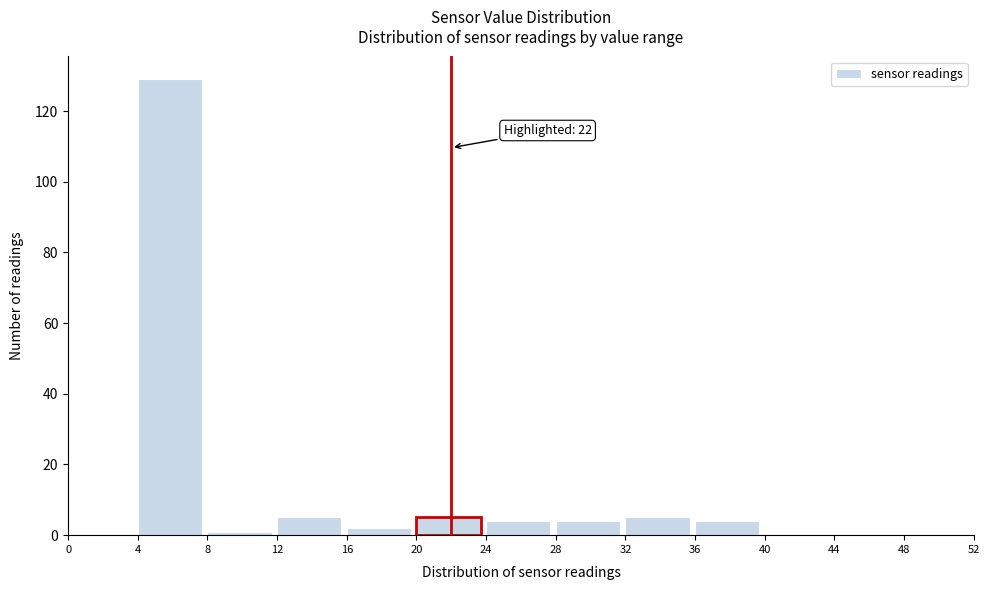

Which range on the x-axis has the tallest bar?

4 to 8